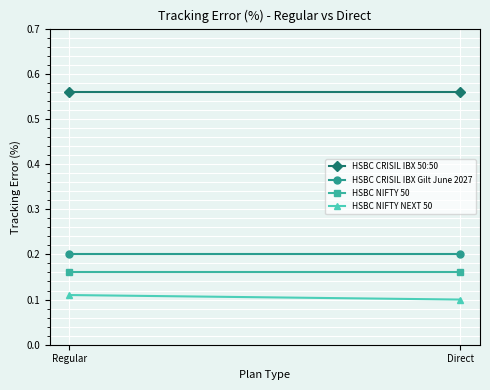

What is the sum of the HSBC NIFTY 50 values at Regular and Direct?

0.3